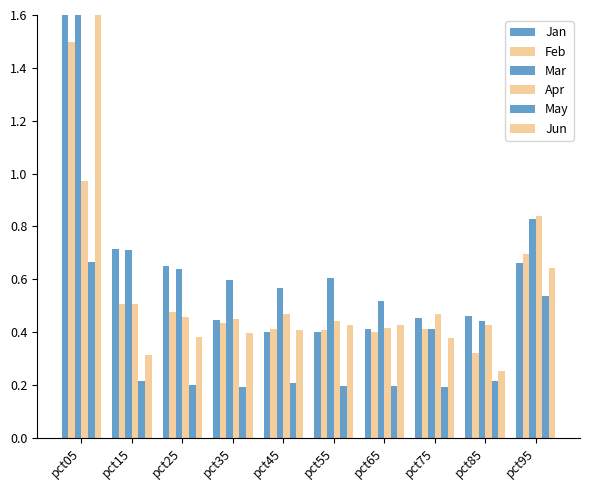

Rank the series at pct75 from highest to lowest value.

Apr, Jan, Mar, Feb, Jun, May